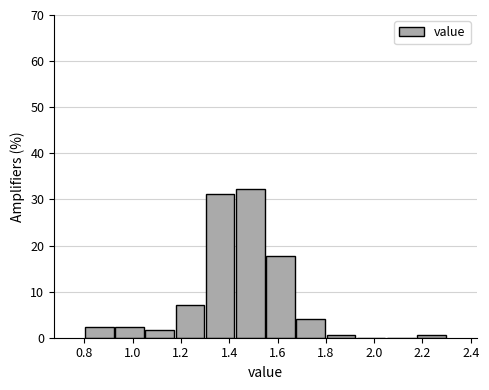

Reading left to right, transcribe this chart: for each bar, give the range it covers on the x-axis and its height. Neither the bar edges nor the heights are printed on the chart, so give them approximately, as read against the axes.

0.800 to 0.925: 2
0.925 to 1.050: 2
1.050 to 1.175: 2
1.175 to 1.300: 7
1.300 to 1.425: 31
1.425 to 1.550: 32
1.550 to 1.675: 18
1.675 to 1.800: 4
1.800 to 1.925: under 1
1.925 to 2.050: 0
2.050 to 2.175: 0
2.175 to 2.300: under 1